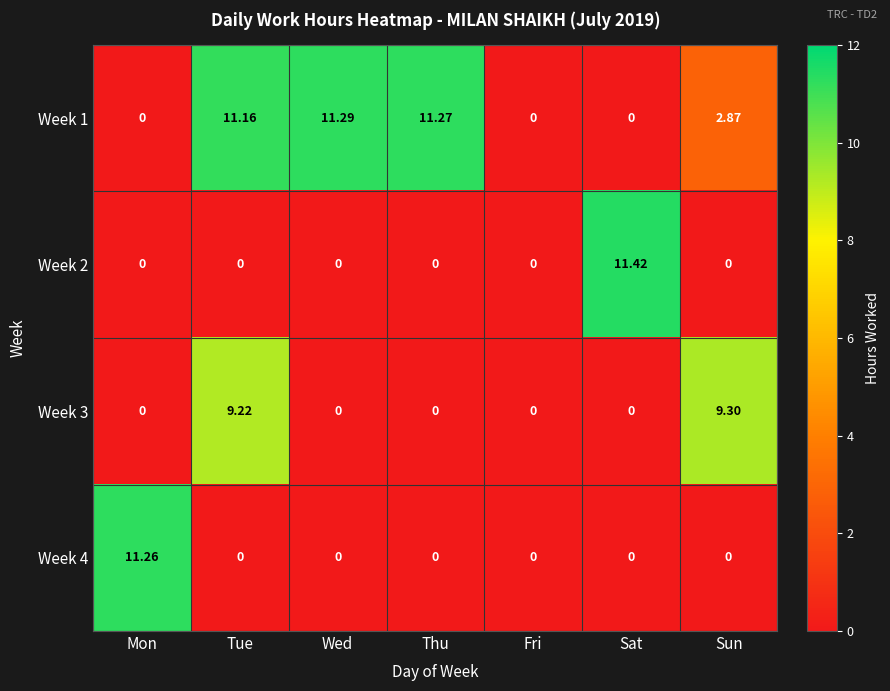

Which category has the highest value in the Week 4 series?

Mon